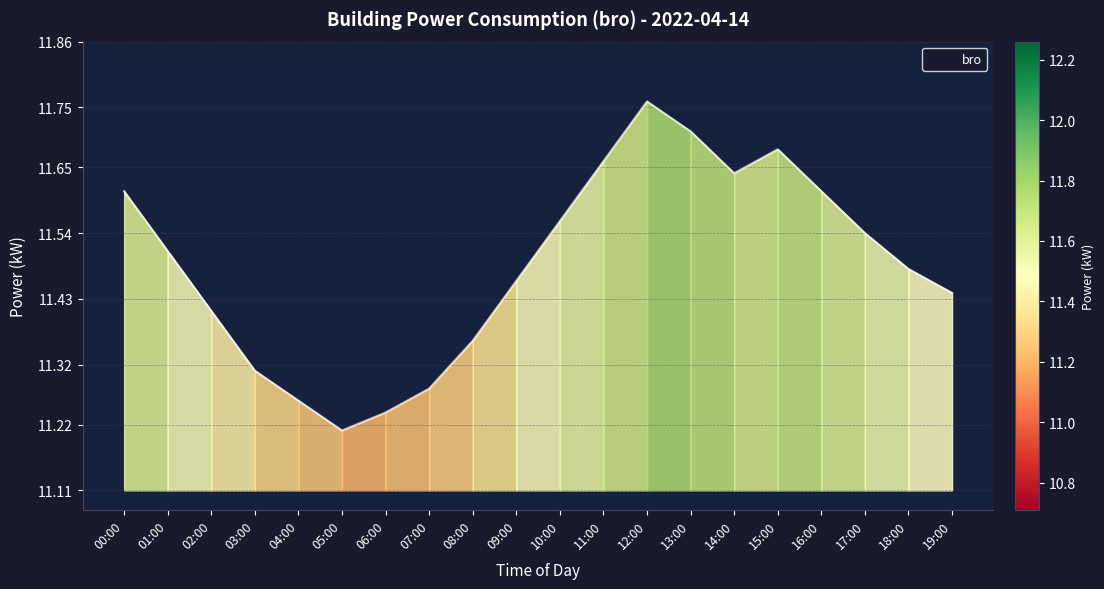

Count the number of data series in this chart.

1